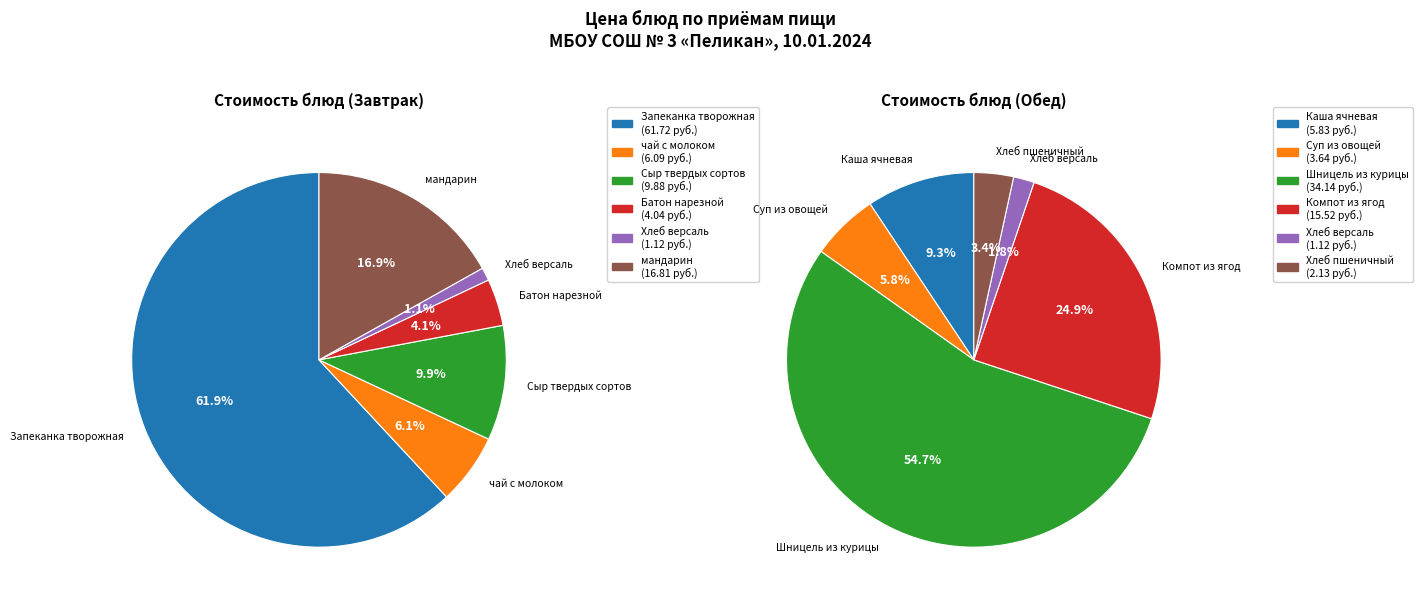

Does 0 represent more than half of the total?

Yes